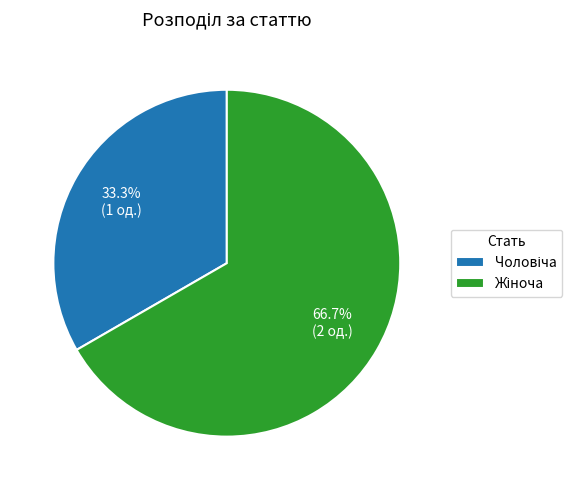

Is there a majority slice in this chart?

Yes